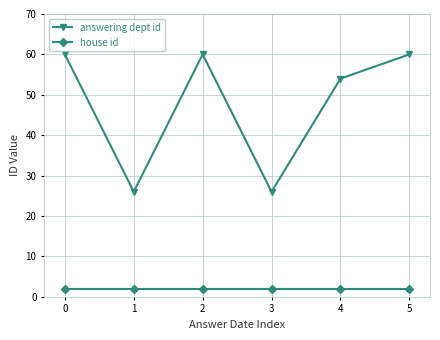

Which series has the largest total across all categories?

answering dept id